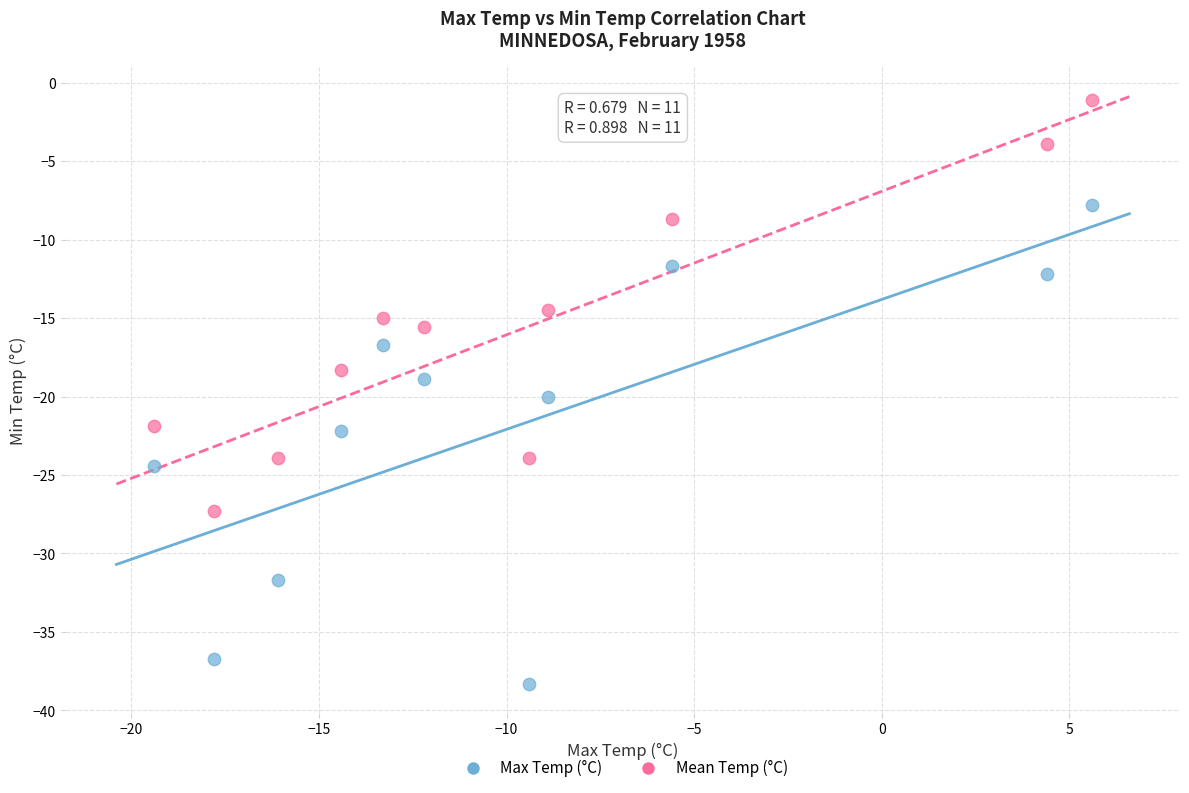

Which series contains the highest Y value?

Mean Temp (°C)